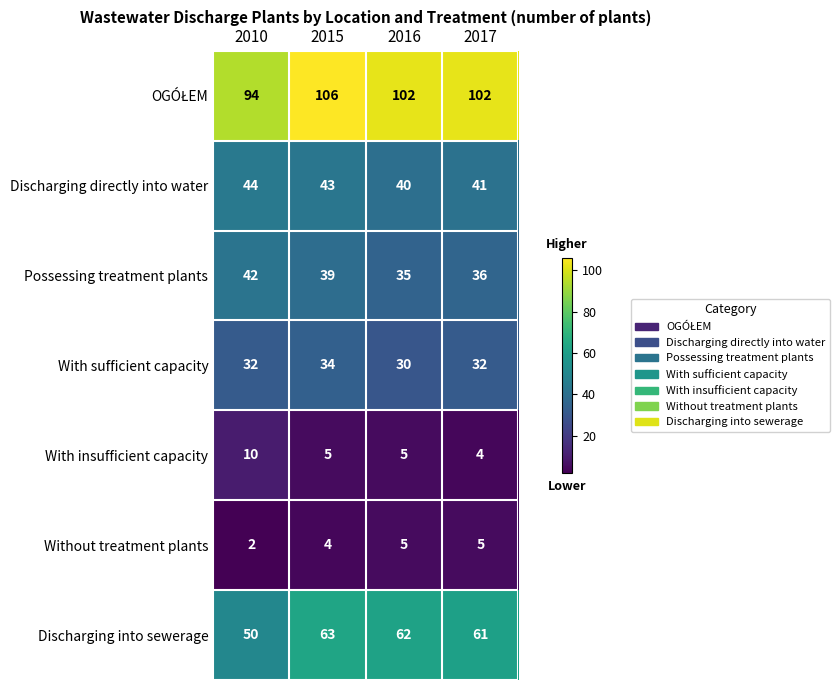

How many Without treatment plants values are between 4 and 5?

3